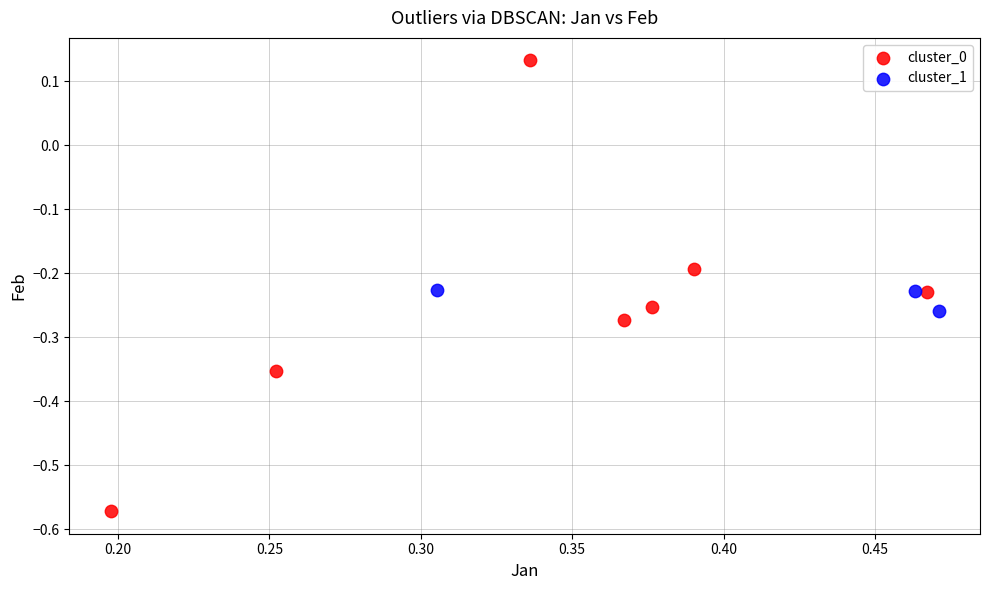

Which series has the largest Y range (max minus min)?

cluster_0